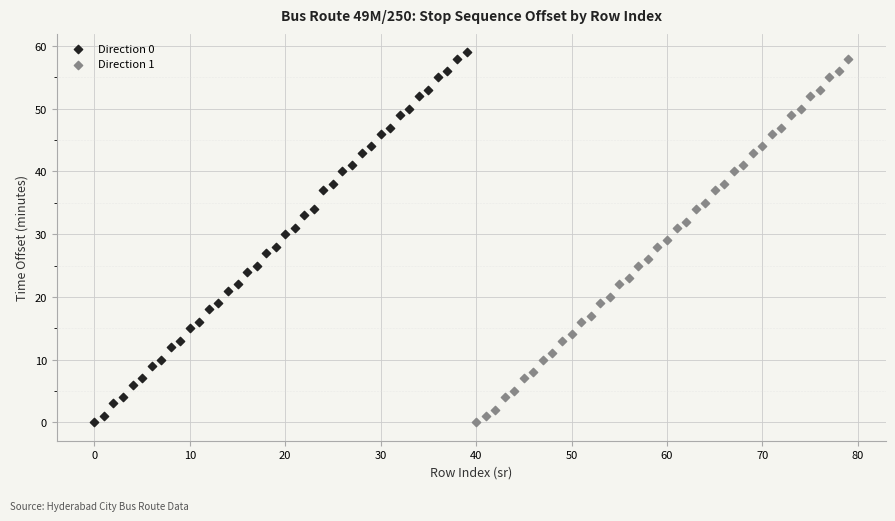

What are all the series names shown in the legend?

Direction 0, Direction 1